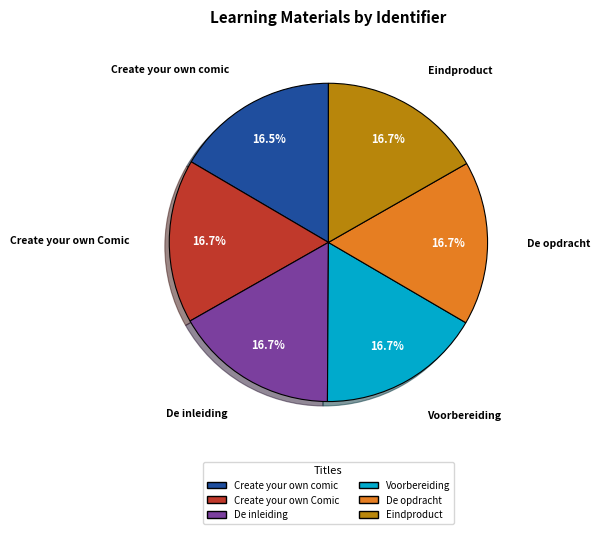

Does De opdracht represent more than half of the total?

No